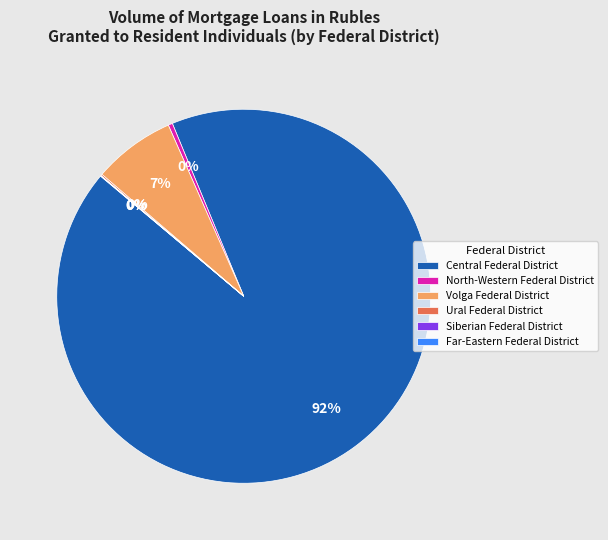

Between Volga Federal District and North-Western Federal District, which is larger?

Volga Federal District